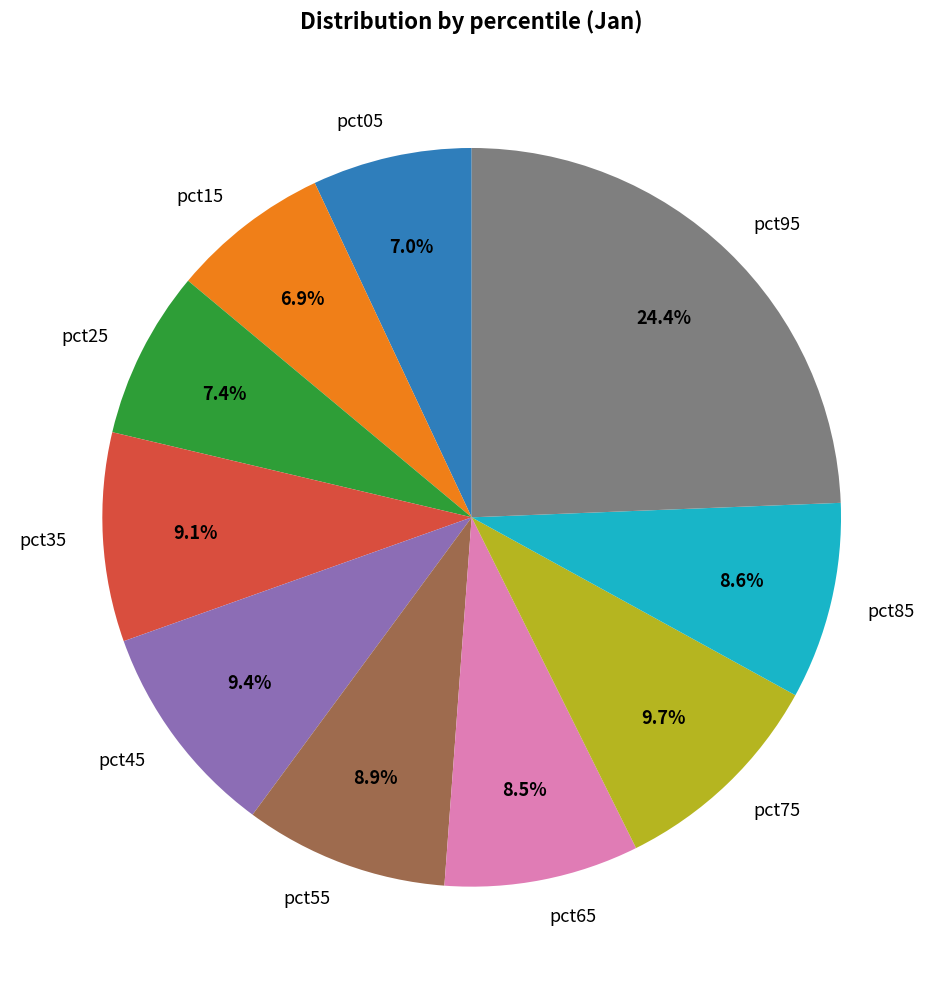

The pct55 slice represents 19% of the pie. True or false?

False